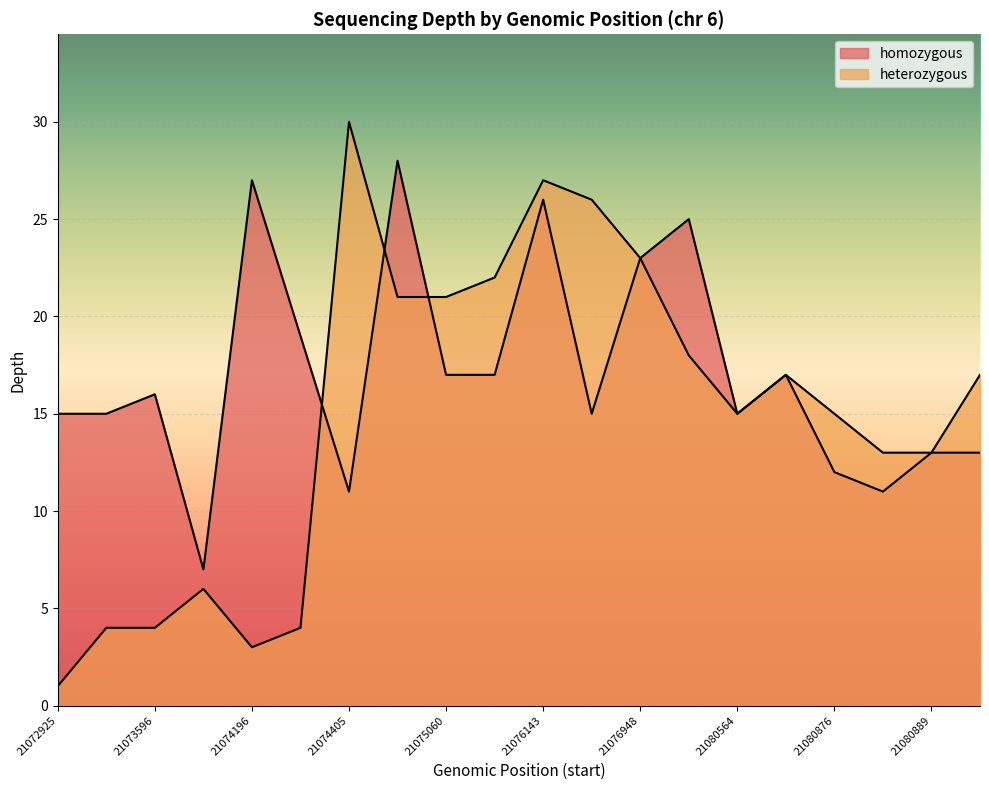

How many data points in heterozygous are above 17?

8